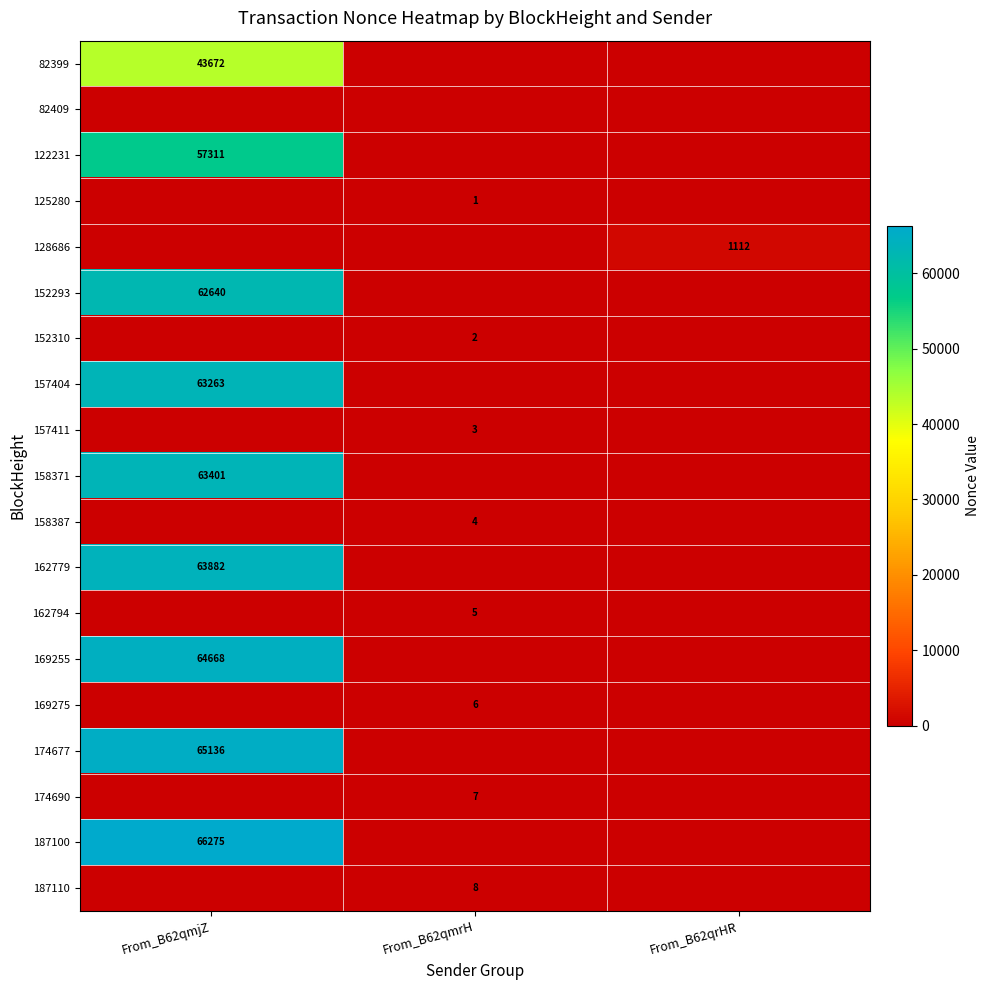

At how many categories does at least one series exceed 38673?

1